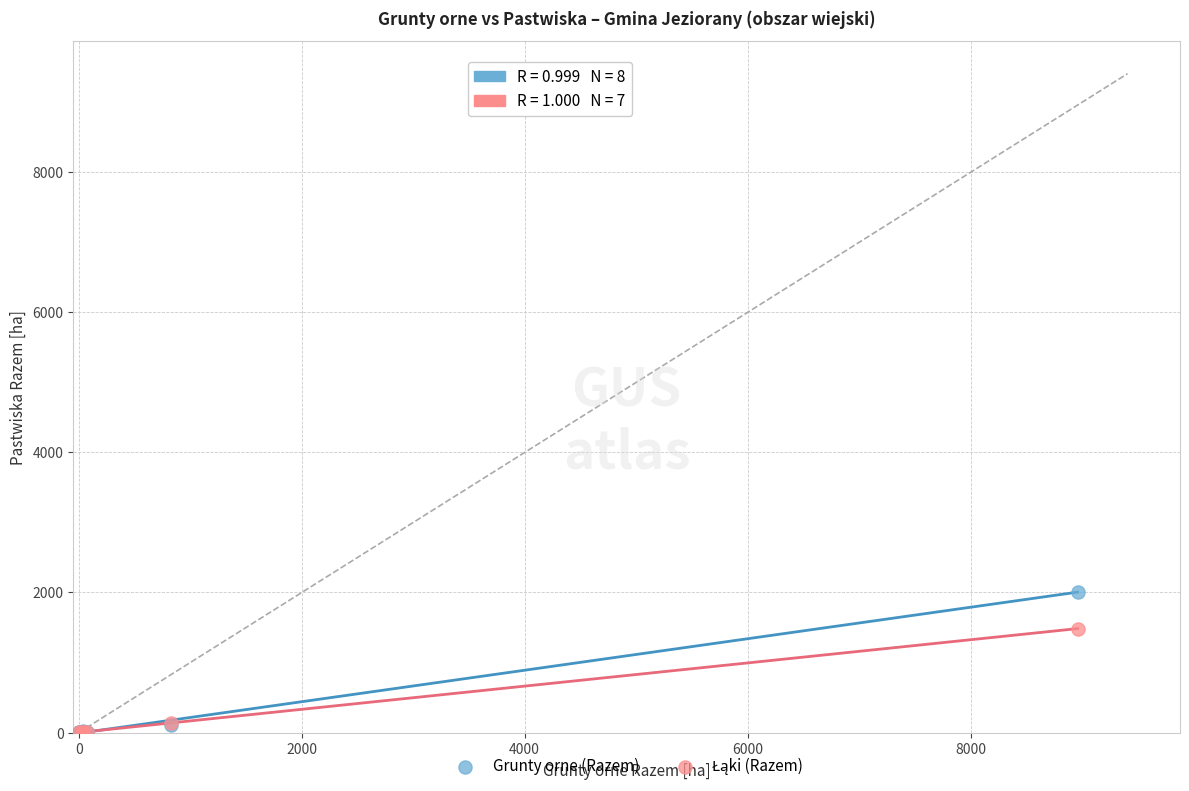

Which series contains the highest Y value?

Grunty orne (Razem)